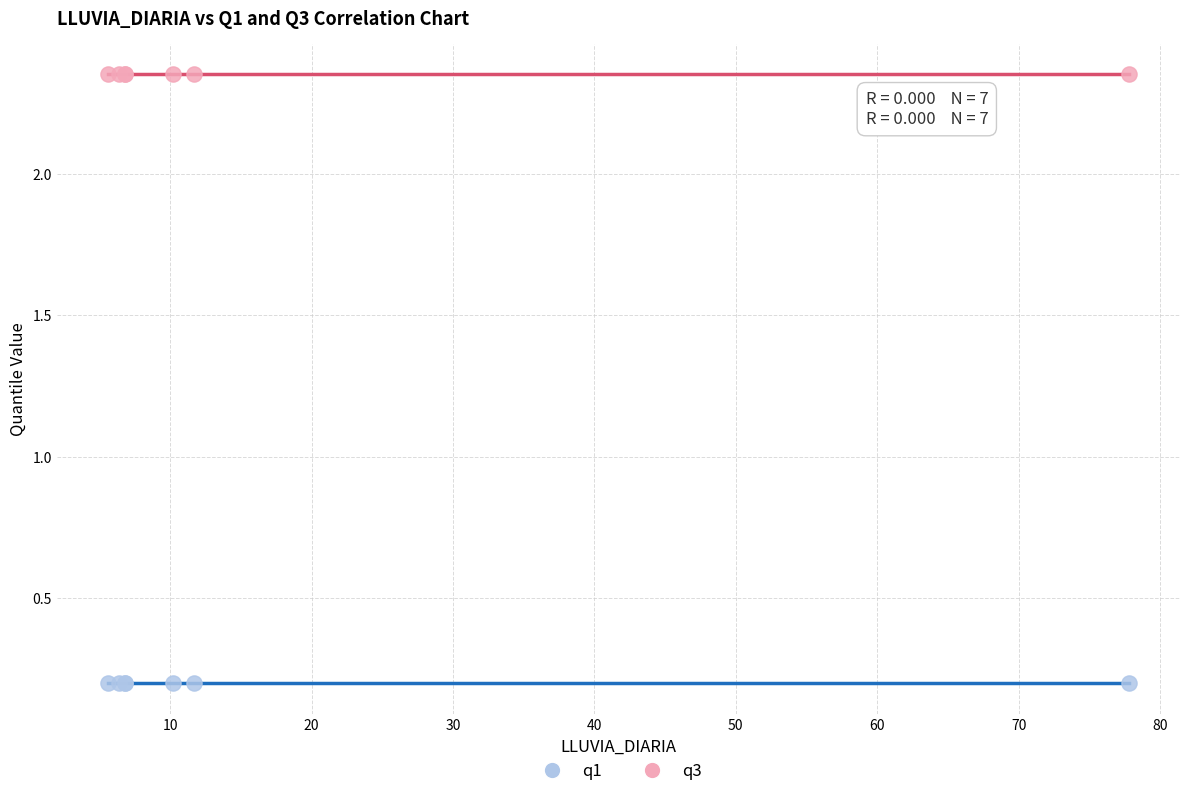

Which series reaches the maximum Y coordinate?

q3